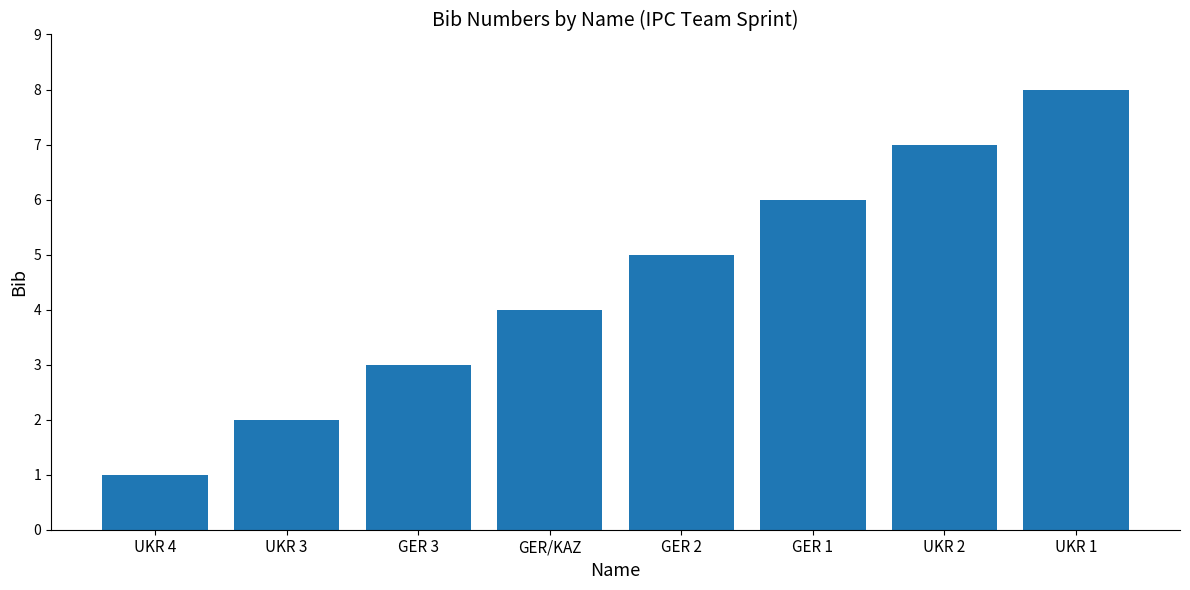

How many values are between 3 and 7?

5